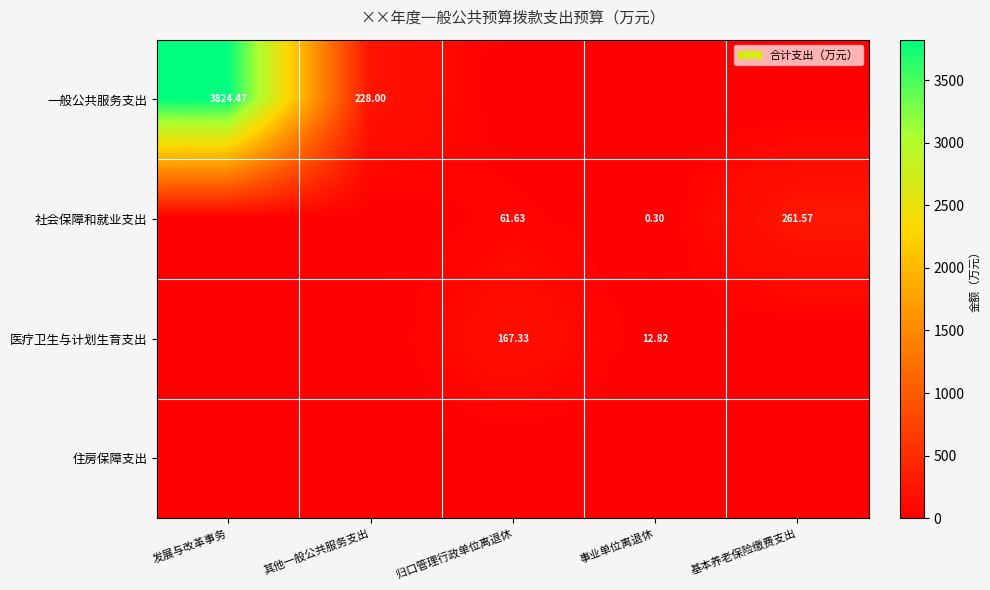

Is the value of 医疗卫生与计划生育支出 at 归口管理行政单位离退休 greater than the value of 一般公共服务支出 at 其他一般公共服务支出?

No